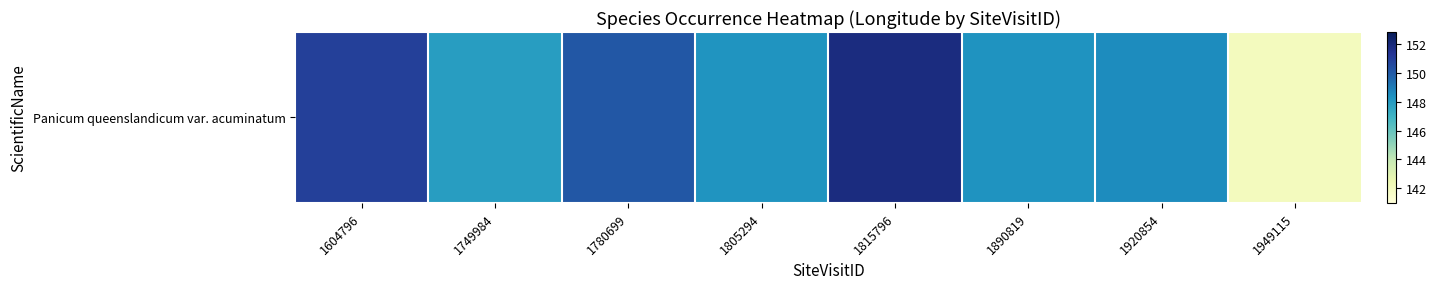

List the labels in order of value, largest first.

1815796, 1604796, 1780699, 1920854, 1890819, 1805294, 1749984, 1949115